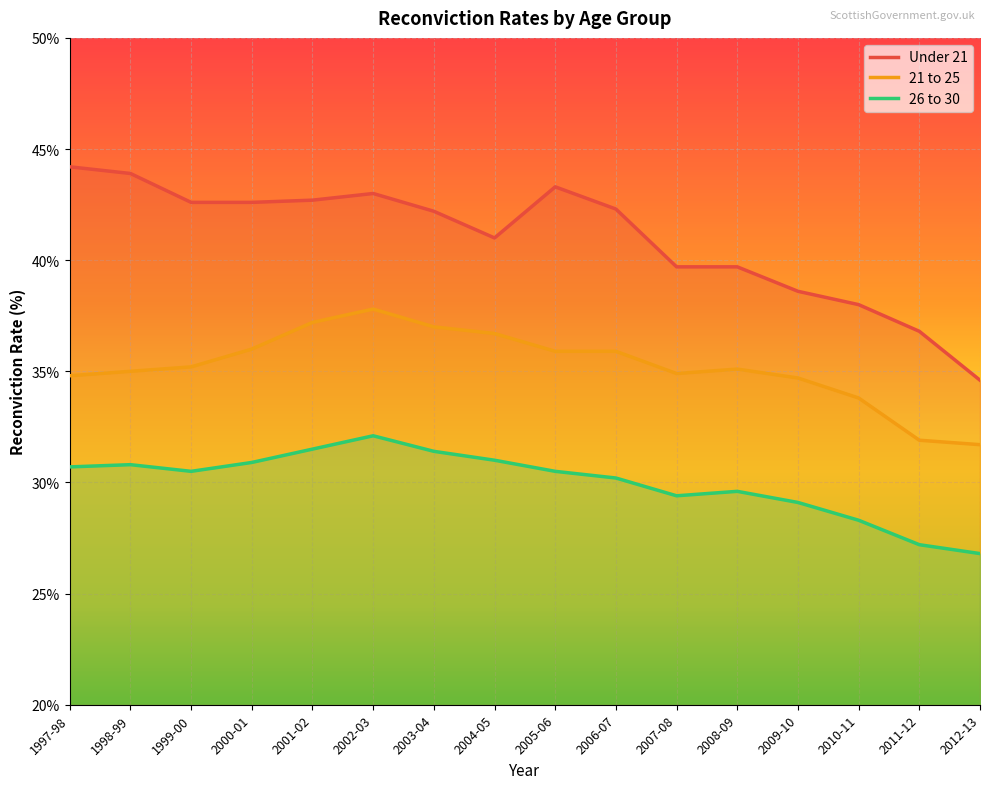

Where is the first local minimum for 26 to 30?

1999-00